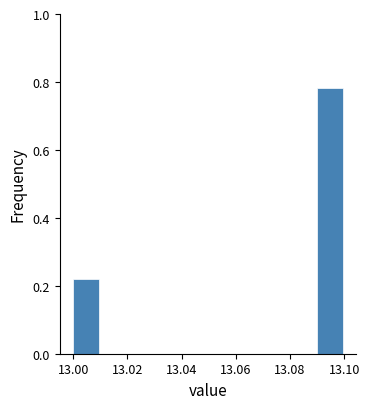

Which range on the x-axis has the tallest bar?

13.09 to 13.10